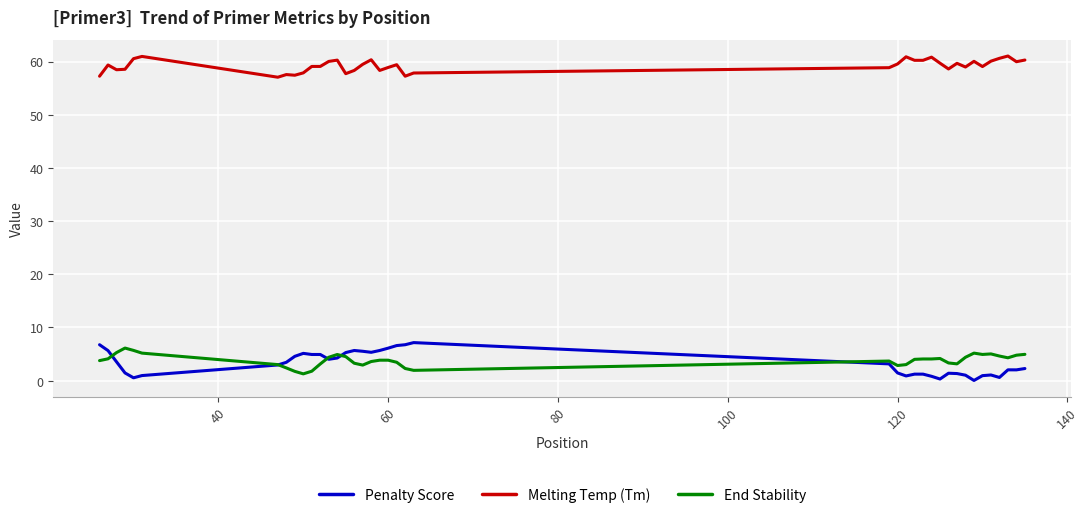

Which series has the largest total across all categories?

Melting Temp (Tm)